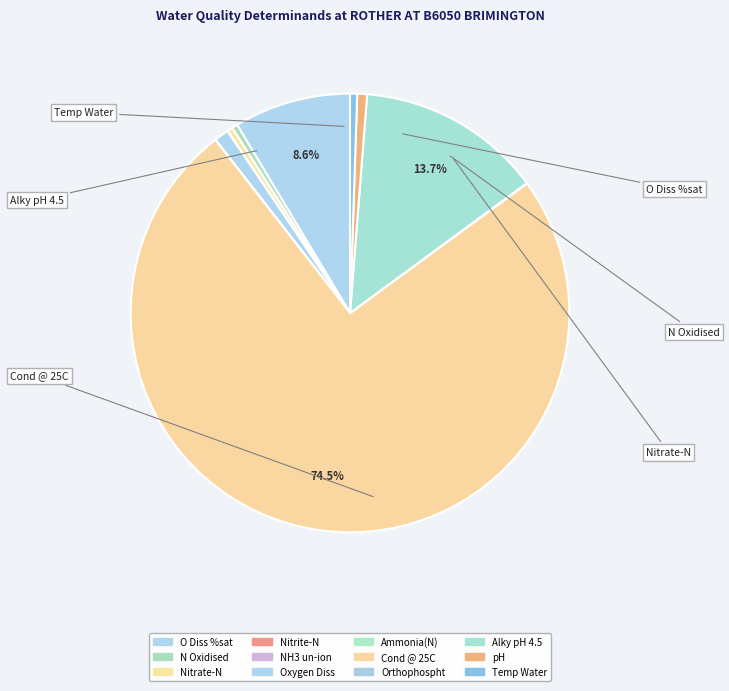

Is Cond @ 25C the majority of the pie?

Yes